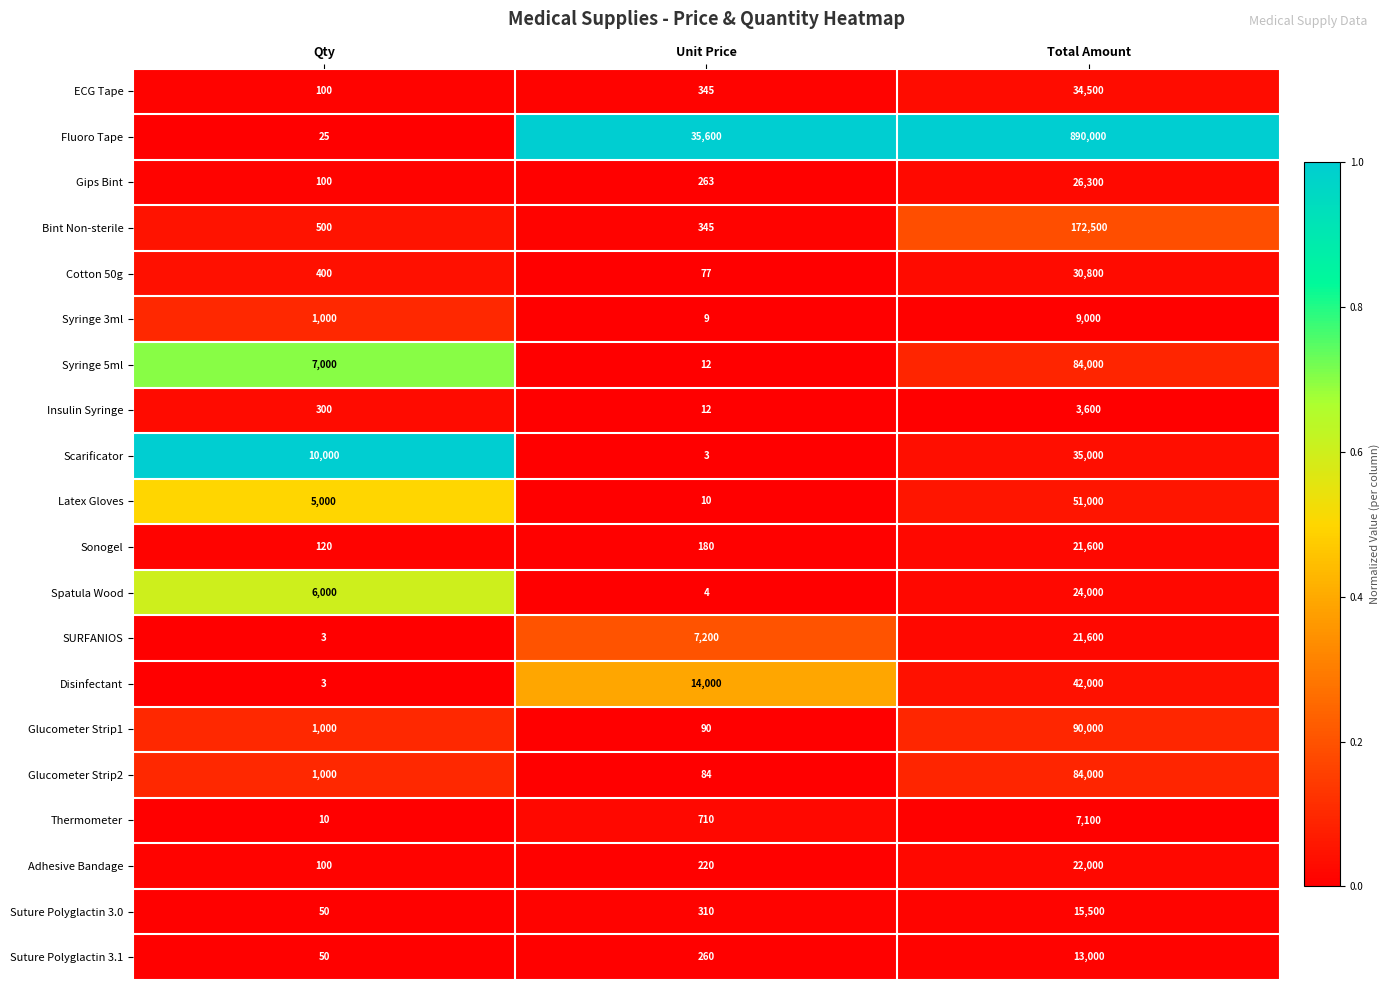

What is the difference between the highest and lowest values at Total Amount?

886400